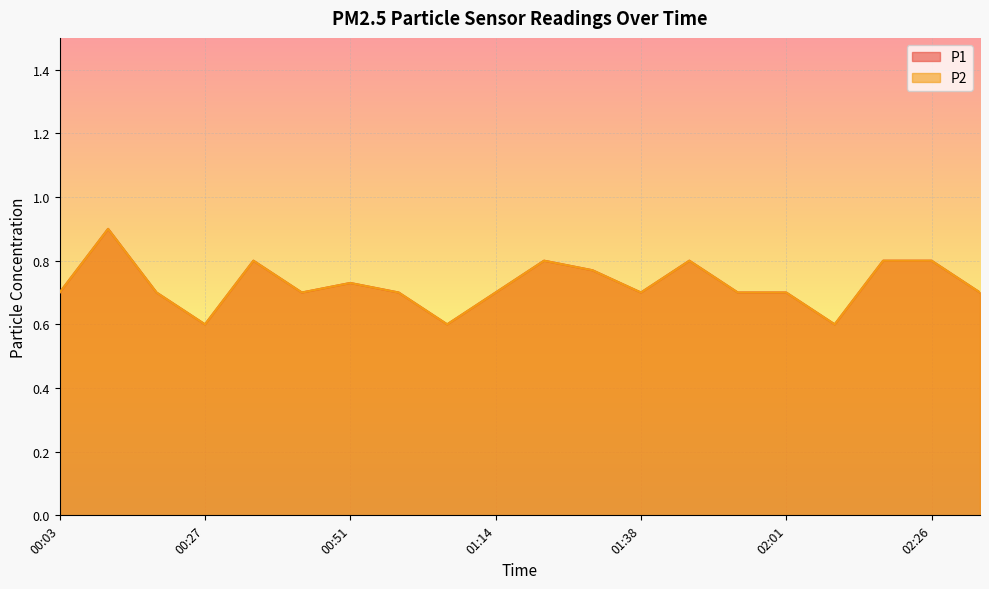

Reading left to right, extract all data points from this chart.

P1: 00:03=0.7	00:11=0.9	00:19=0.7	00:27=0.6	00:35=0.8	00:43=0.7	00:51=0.7	00:58=0.7	01:06=0.6	01:14=0.7	01:22=0.8	01:30=0.8	01:38=0.7	01:46=0.8	01:54=0.7	02:01=0.7	02:10=0.6	02:18=0.8	02:26=0.8	02:33=0.7
P2: 00:03=0.7	00:11=0.9	00:19=0.7	00:27=0.6	00:35=0.8	00:43=0.7	00:51=0.7	00:58=0.7	01:06=0.6	01:14=0.7	01:22=0.8	01:30=0.8	01:38=0.7	01:46=0.8	01:54=0.7	02:01=0.7	02:10=0.6	02:18=0.8	02:26=0.8	02:33=0.7